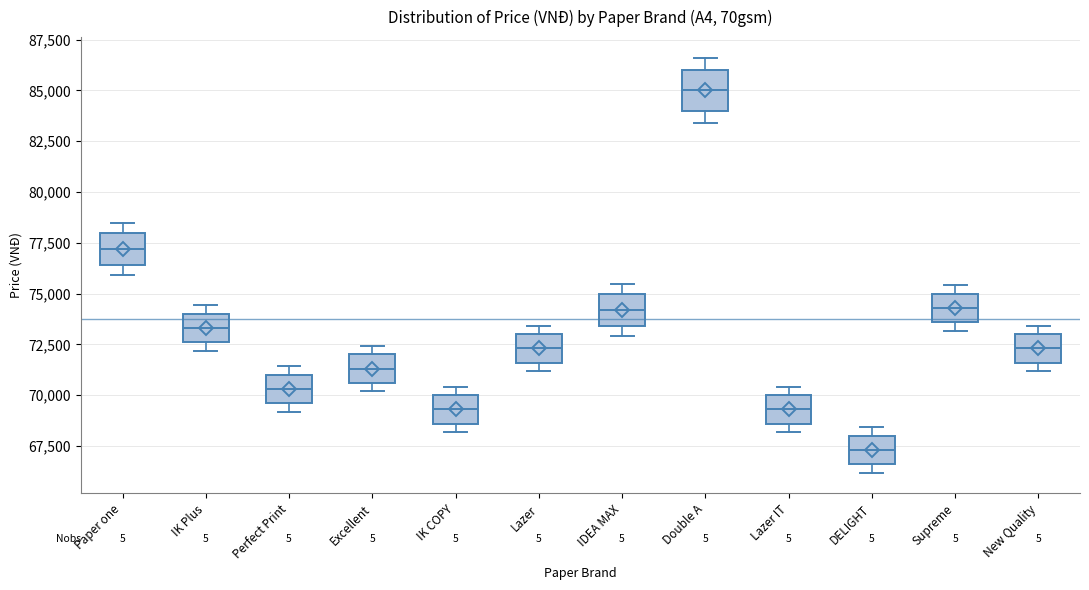

Reading left to right, read every box against the y-axis: the position of its median line, the range the box covers, and the ends of its whiskers. The values are not printed on the chart, so give them approximately, as read against the axis.

Paper one: median 77000, box 76500 to 78000, whiskers 76000 to 78500
IK Plus: median 73500, box 72500 to 74000, whiskers 72000 to 74500
Perfect Print: median 70500, box 69500 to 71000, whiskers 69000 to 71500
Excellent: median 71500, box 70500 to 72000, whiskers 70000 to 72500
IK COPY: median 69500, box 68500 to 70000, whiskers 68000 to 70500
Lazer: median 72500, box 71500 to 73000, whiskers 71000 to 73500
IDEA MAX: median 74000, box 73500 to 75000, whiskers 73000 to 75500
Double A: median 85000, box 84000 to 86000, whiskers 83500 to 86500
Lazer IT: median 69500, box 68500 to 70000, whiskers 68000 to 70500
DELIGHT: median 67500, box 66500 to 68000, whiskers 66000 to 68500
Supreme: median 74500, box 73500 to 75000, whiskers 73000 to 75500
New Quality: median 72500, box 71500 to 73000, whiskers 71000 to 73500